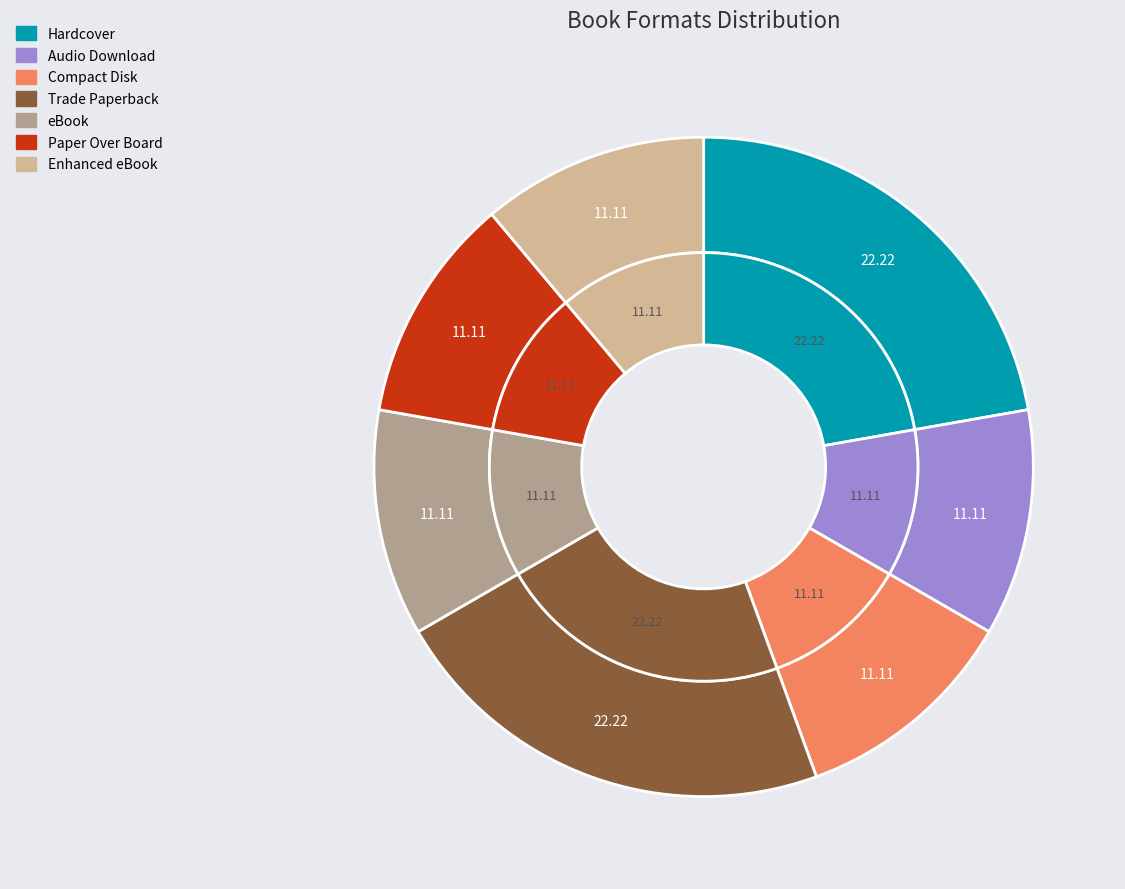

What is the largest slice in the pie chart?

Hardcover